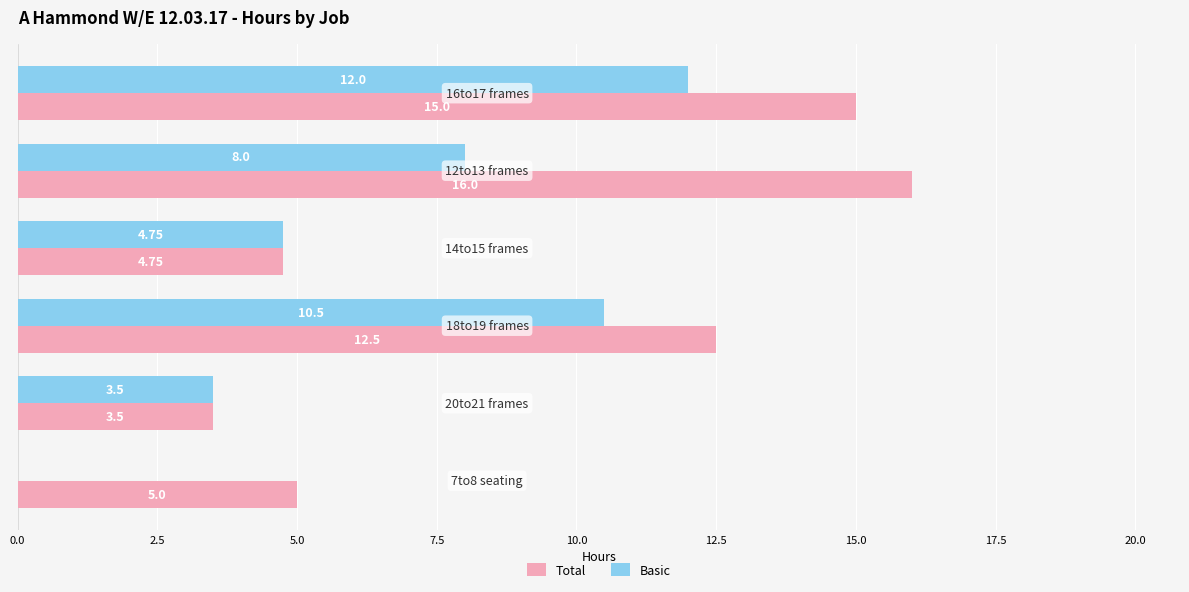

What is the sum of all Total values?

56.8